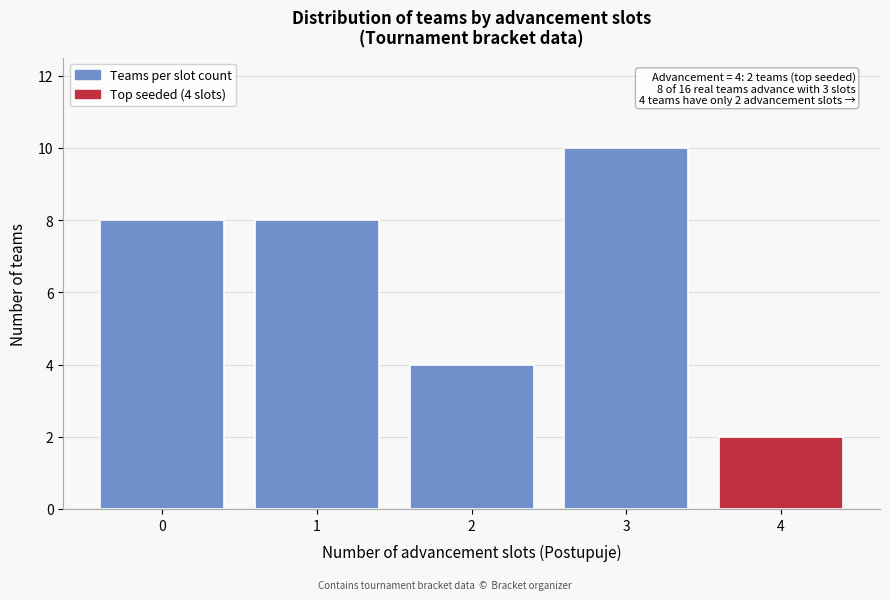

Over which range of the x-axis is the bar tallest?

2.5 to 3.5